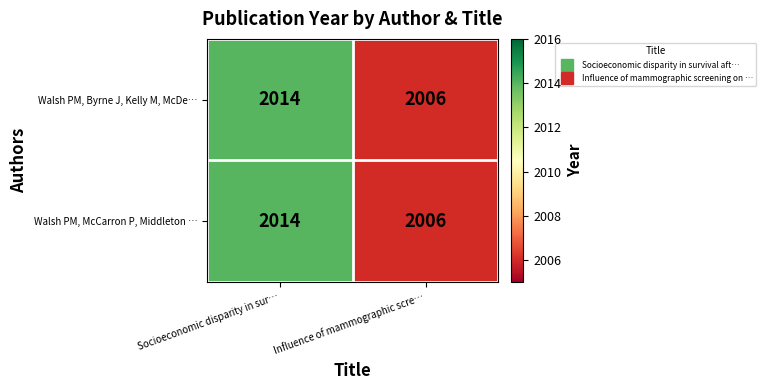

What is the difference between the Walsh PM, Byrne J, Kelly M, McDe… values at Socioeconomic disparity in sur… and Influence of mammographic scre…?

8